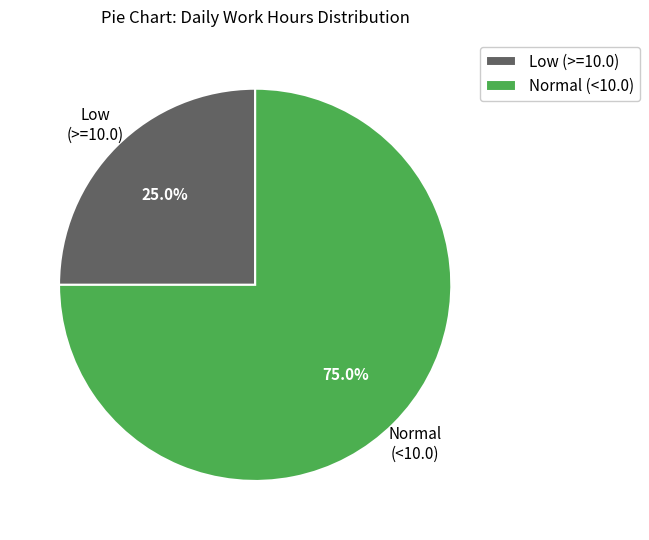

Rank the categories by value from lowest to highest.

Low (>=10.0), Normal (<10.0)